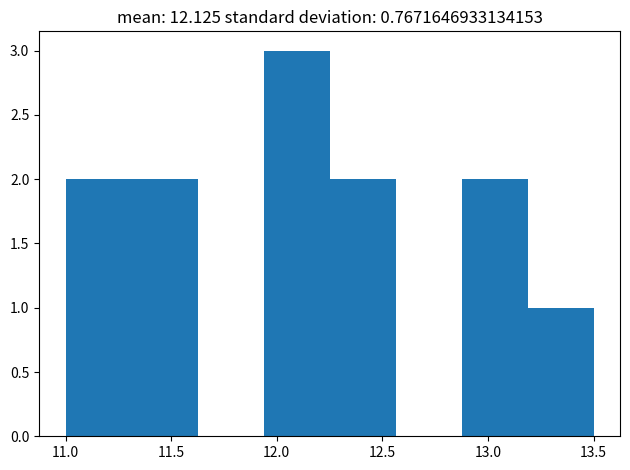

Over which range of the x-axis is the bar tallest?

11.95 to 12.25